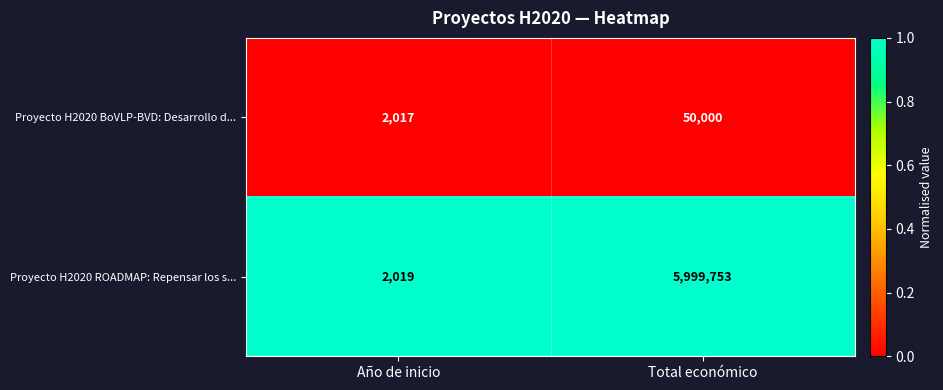

Rank the series by their maximum value, from lowest to highest.

Proyecto H2020 BoVLP-BVD: Desarrollo d..., Proyecto H2020 ROADMAP: Repensar los s...